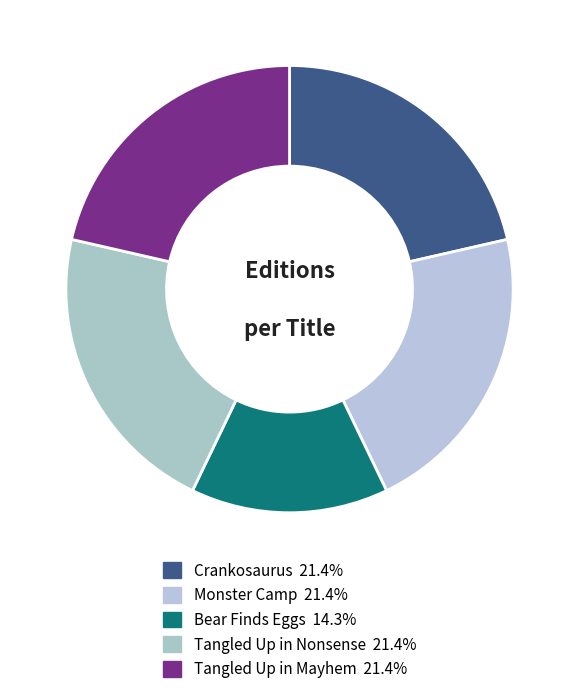

Is it true that Monster Camp is 30% of the pie?

False